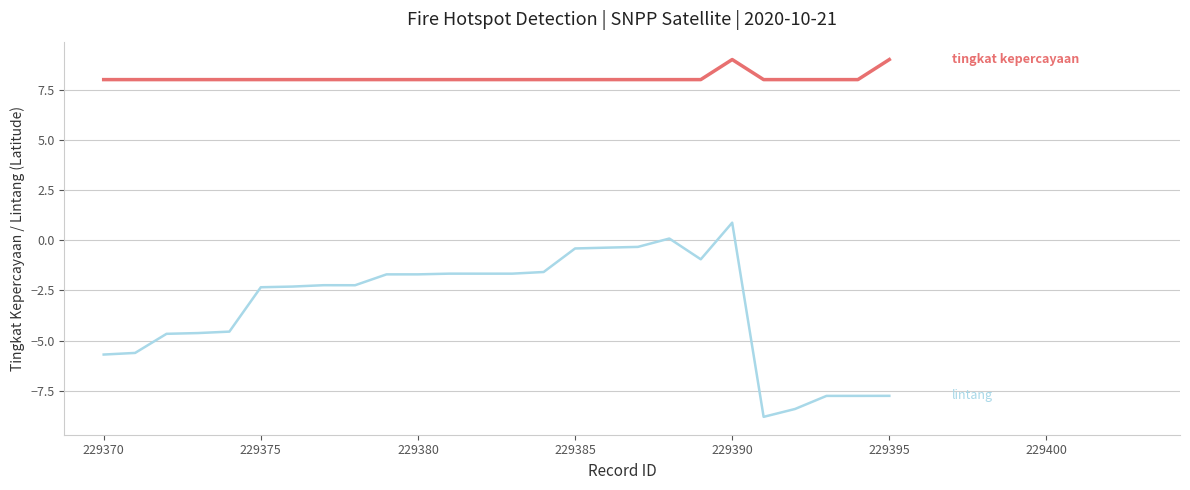

What is the smallest value displayed?

-8.8